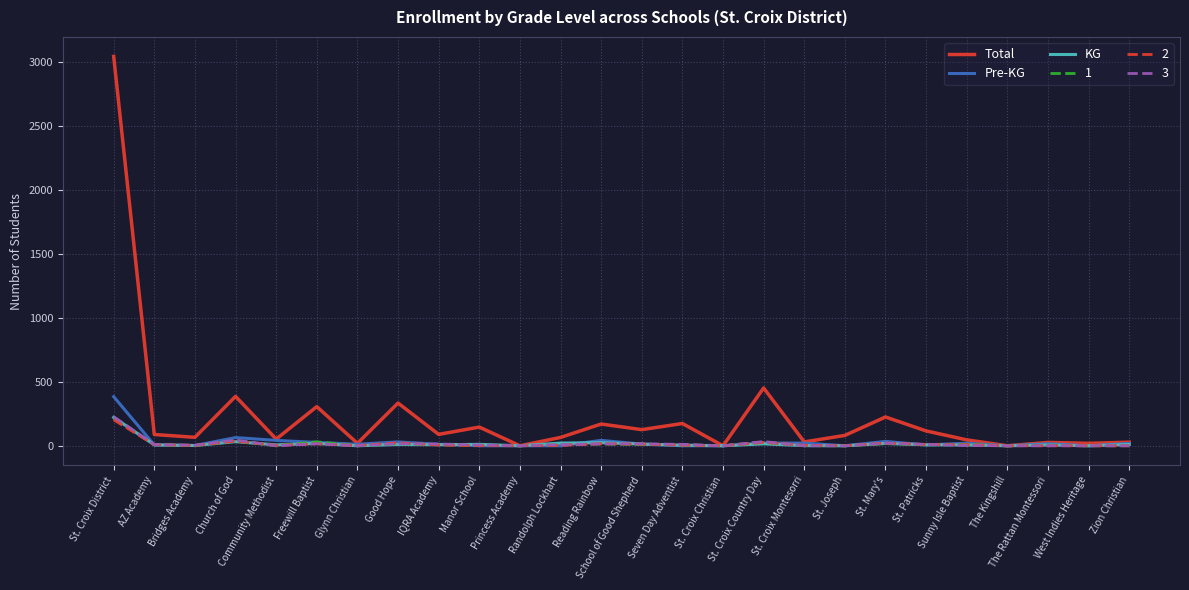

Is it true that Total equals 0 at The Kingshill?

True